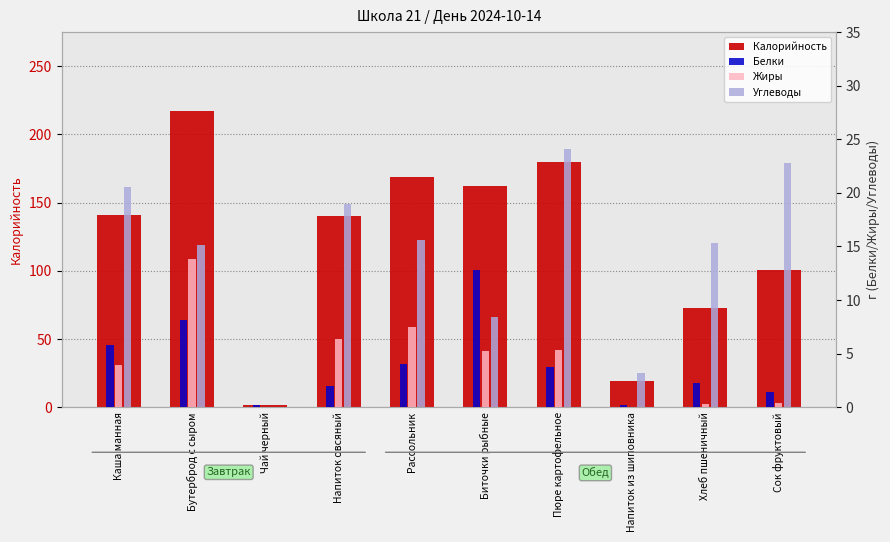

What is the value of the Калорийность bar at the 3rd from the left?

1.3